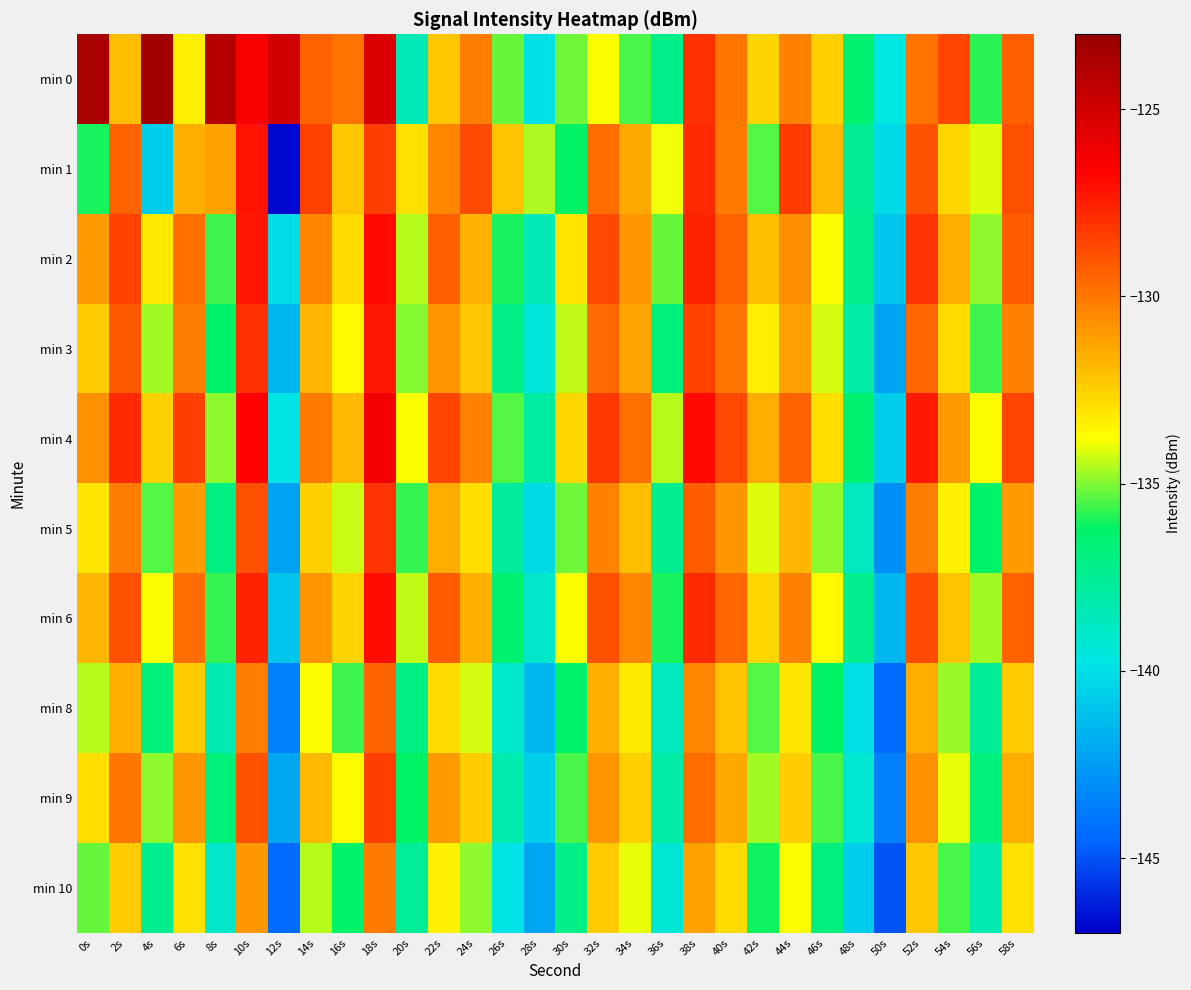

Which has a higher value, 30s or 44s?

44s